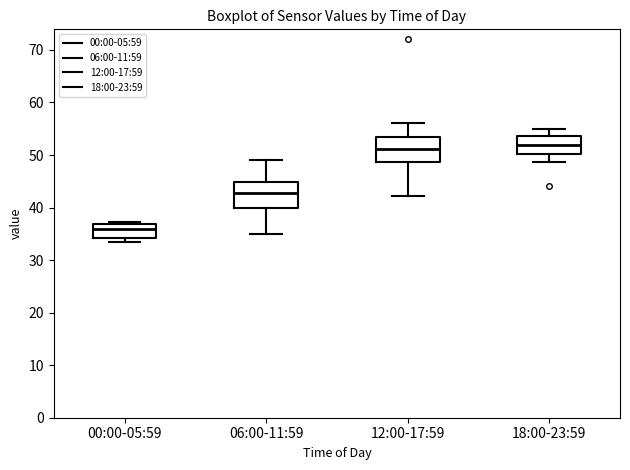

Reading left to right, read every box against the y-axis: the position of its median line, the range the box covers, and the ends of its whiskers. The values are not printed on the chart, so give them approximately, as read against the axis.

00:00-05:59: median 36, box 34 to 37, whiskers 34 (just below the box's lower edge) to 37 (just above the box's upper edge)
06:00-11:59: median 43, box 40 to 45, whiskers 35 to 49
12:00-17:59: median 51, box 49 to 53, whiskers 42 to 56
18:00-23:59: median 52, box 50 to 54, whiskers 49 to 55